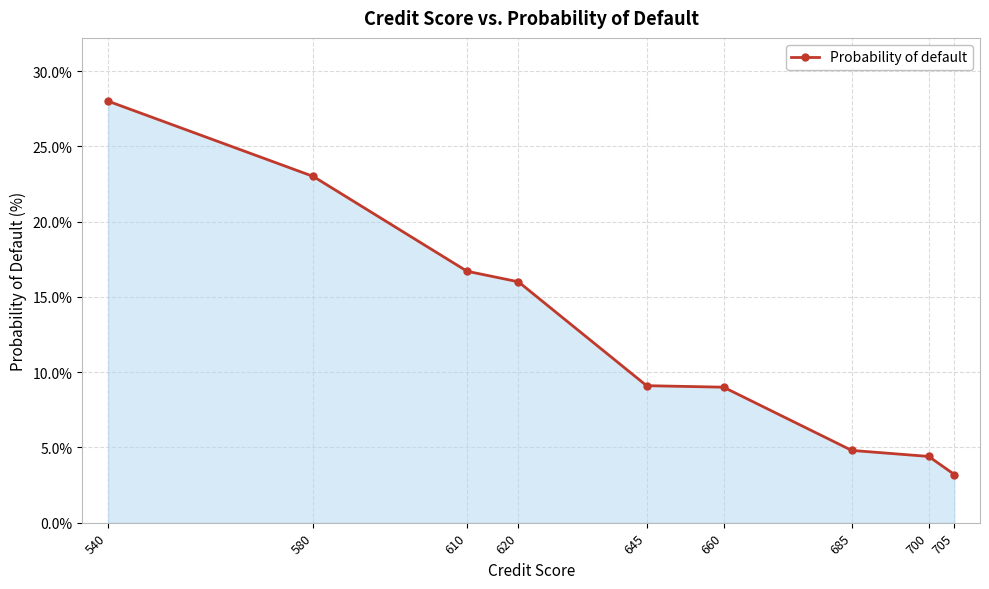

How many lines are shown in the chart?

1